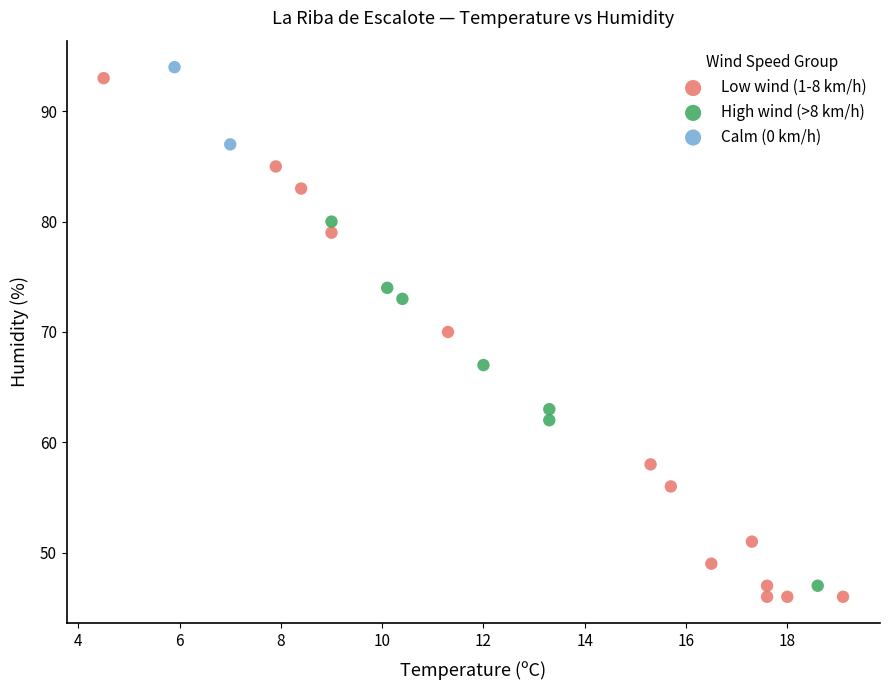

Which series contains the highest Y value?

Calm (0 km/h)